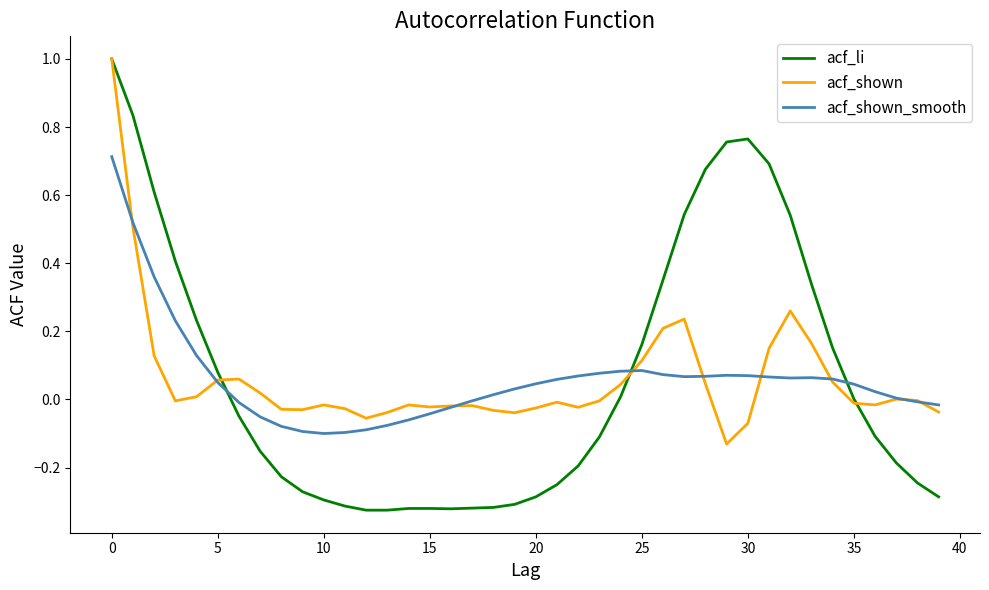

What are all the series names shown in the legend?

acf_li, acf_shown, acf_shown_smooth